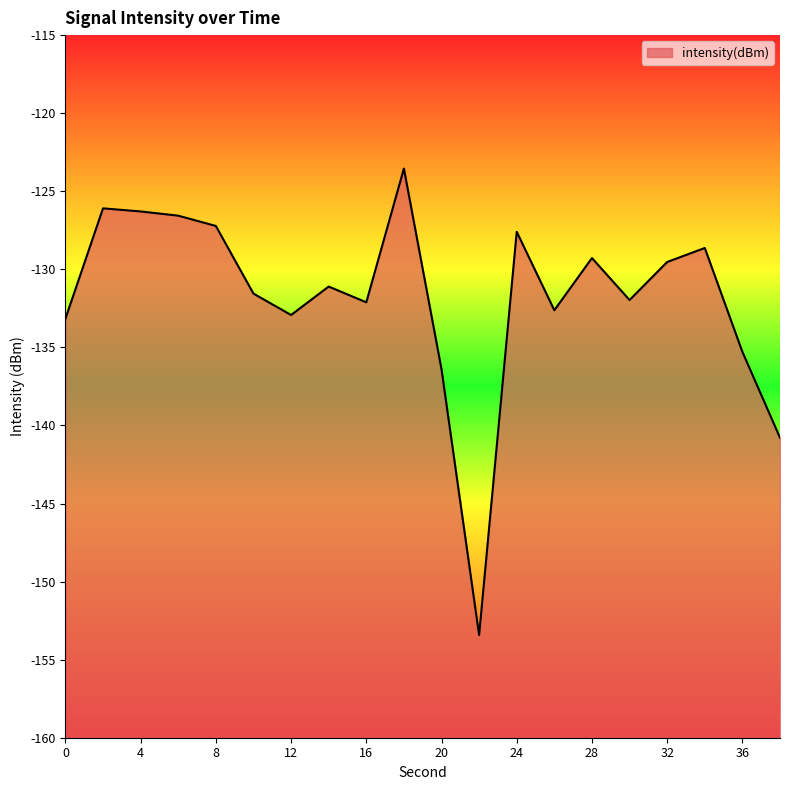

Reading left to right, extract all data points from this chart.

0=-133.2	2=-126.1	4=-126.3	6=-126.6	8=-127.2	10=-131.6	12=-132.9	14=-131.1	16=-132.1	18=-123.5	20=-136.4	22=-153.4	24=-127.6	26=-132.6	28=-129.3	30=-132.0	32=-129.5	34=-128.6	36=-135.3	38=-140.8